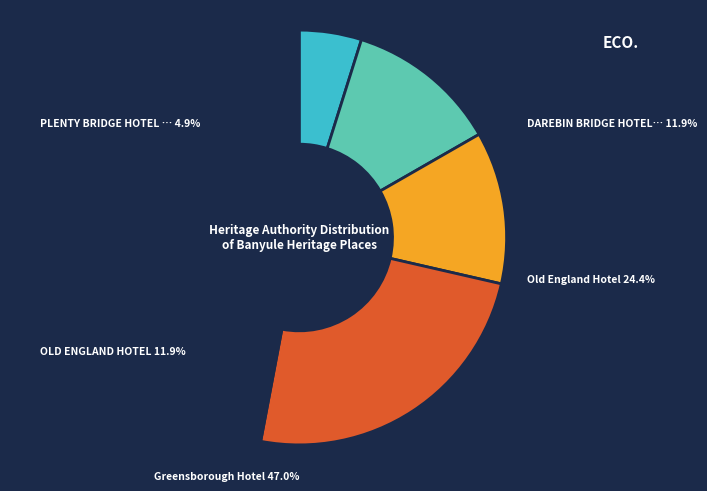

Is DAREBIN BRIDGE HOTEL (FORMER) the majority of the pie?

No